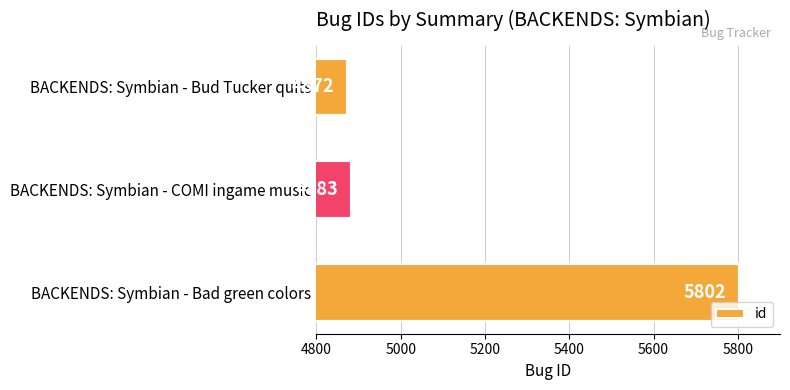

Which has a higher value, BACKENDS: Symbian - COMI ingame music or BACKENDS: Symbian - Bud Tucker quits?

BACKENDS: Symbian - COMI ingame music